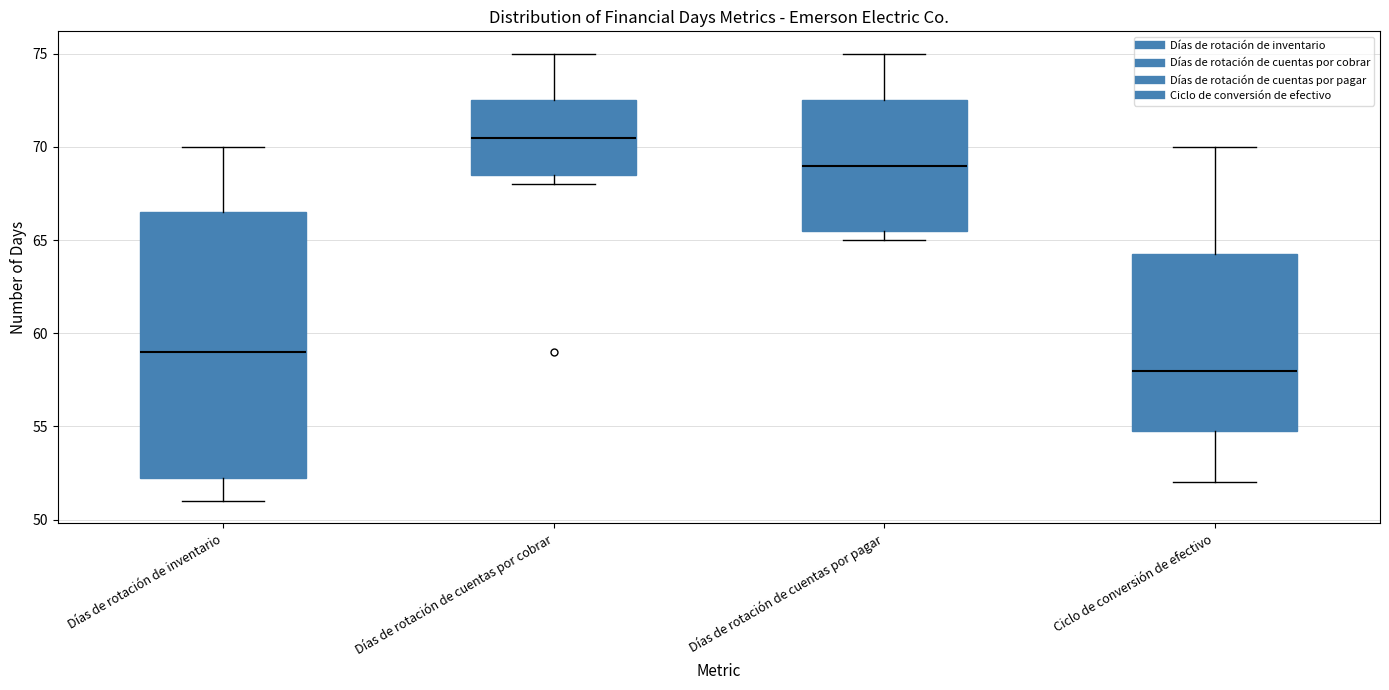

Comparing the boxes themselves (not the whiskers), which one is the tallest?

Días de rotación de inventario